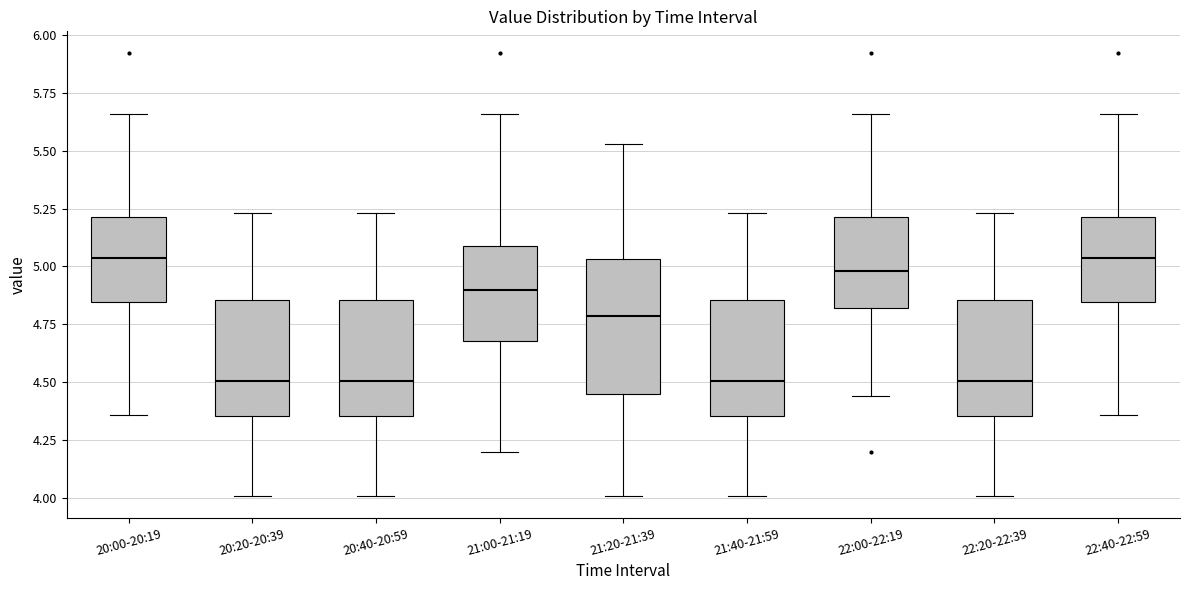

Reading left to right, transcribe this box plot: for each box, give where its median line is, the range the box spans, and where its two whiskers end, as read against the y-axis. The values are not printed on the chart, so give them approximately, as read against the axis.

20:00-20:19: median 5.05, box 4.85 to 5.20, whiskers 4.35 to 5.65
20:20-20:39: median 4.50, box 4.35 to 4.85, whiskers 4.00 to 5.25
20:40-20:59: median 4.50, box 4.35 to 4.85, whiskers 4.00 to 5.25
21:00-21:19: median 4.90, box 4.70 to 5.10, whiskers 4.20 to 5.65
21:20-21:39: median 4.80, box 4.45 to 5.05, whiskers 4.00 to 5.55
21:40-21:59: median 4.50, box 4.35 to 4.85, whiskers 4.00 to 5.25
22:00-22:19: median 5.00, box 4.80 to 5.20, whiskers 4.45 to 5.65
22:20-22:39: median 4.50, box 4.35 to 4.85, whiskers 4.00 to 5.25
22:40-22:59: median 5.05, box 4.85 to 5.20, whiskers 4.35 to 5.65